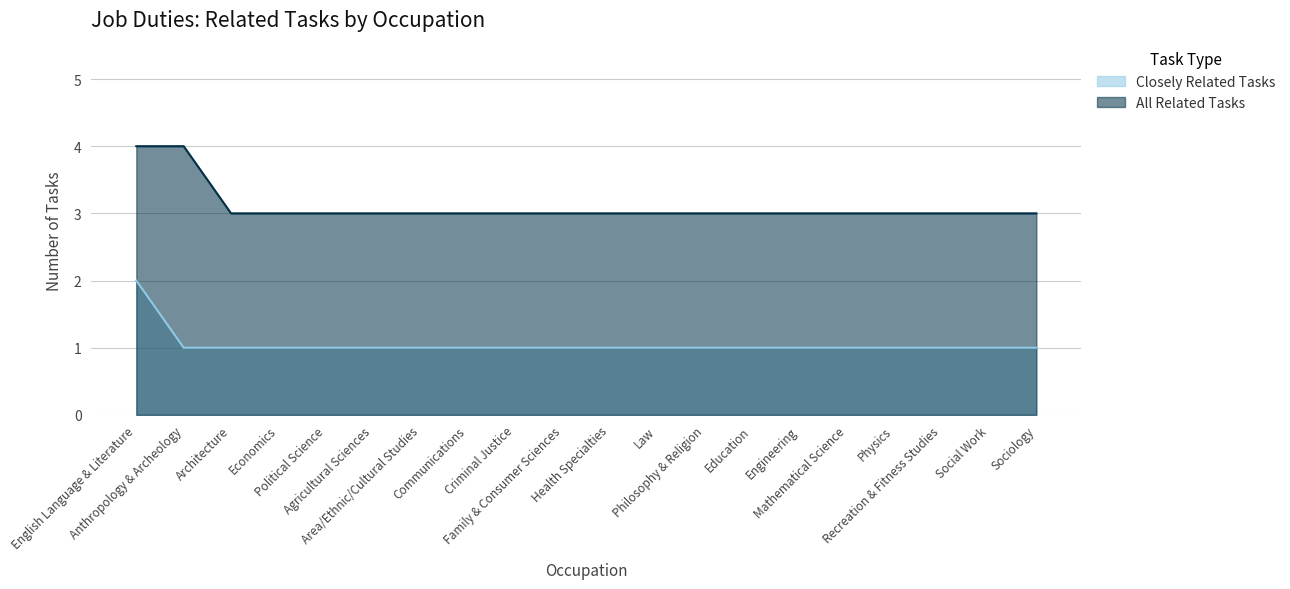

The All Related Tasks series shows 5 at Political Science. True or false?

False